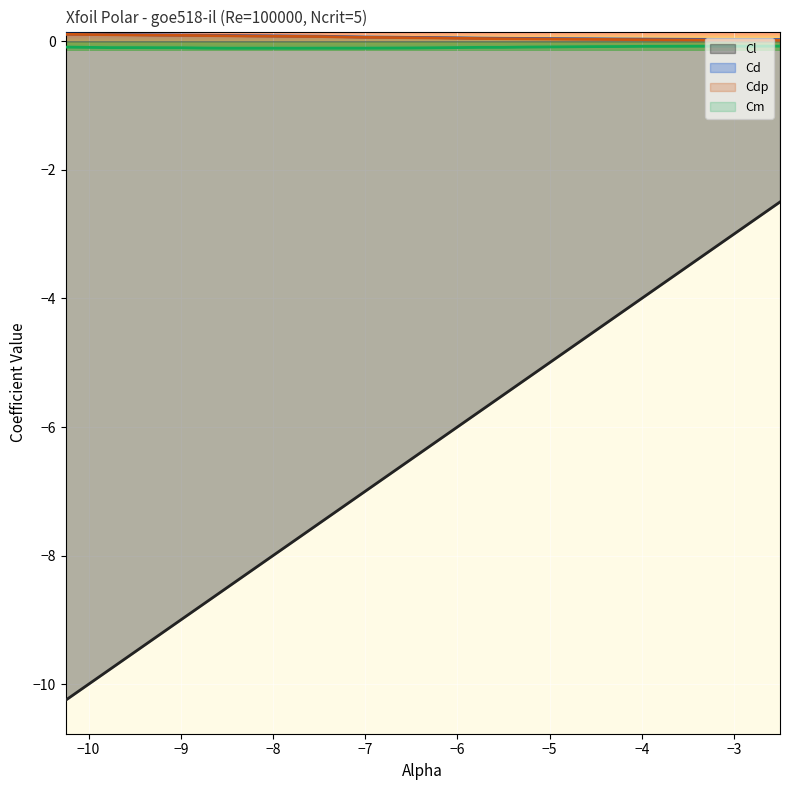

True or false: Cl and Cd intersect in this chart.

False